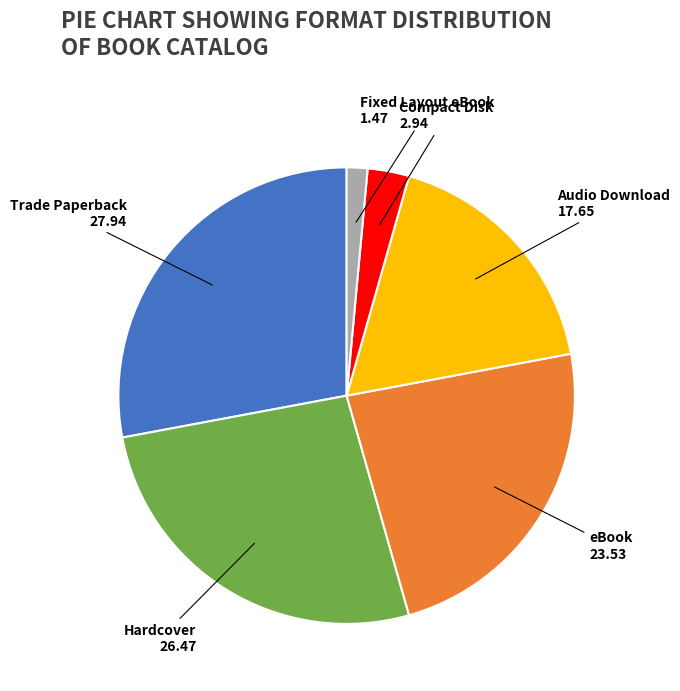

Combined, do Hardcover and Audio Download account for over 50%?

No